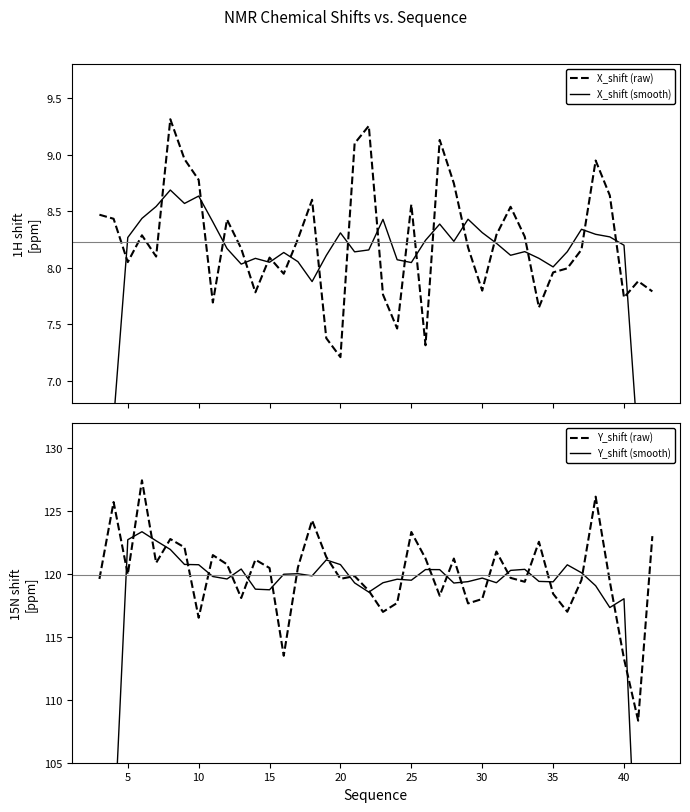

How many data points in Y_shift (N) are less than 119?

13